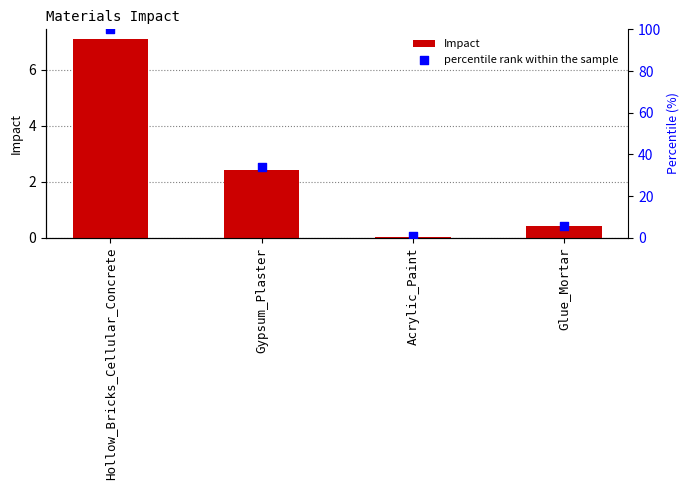

Which series contains the lowest Y value?

Impact